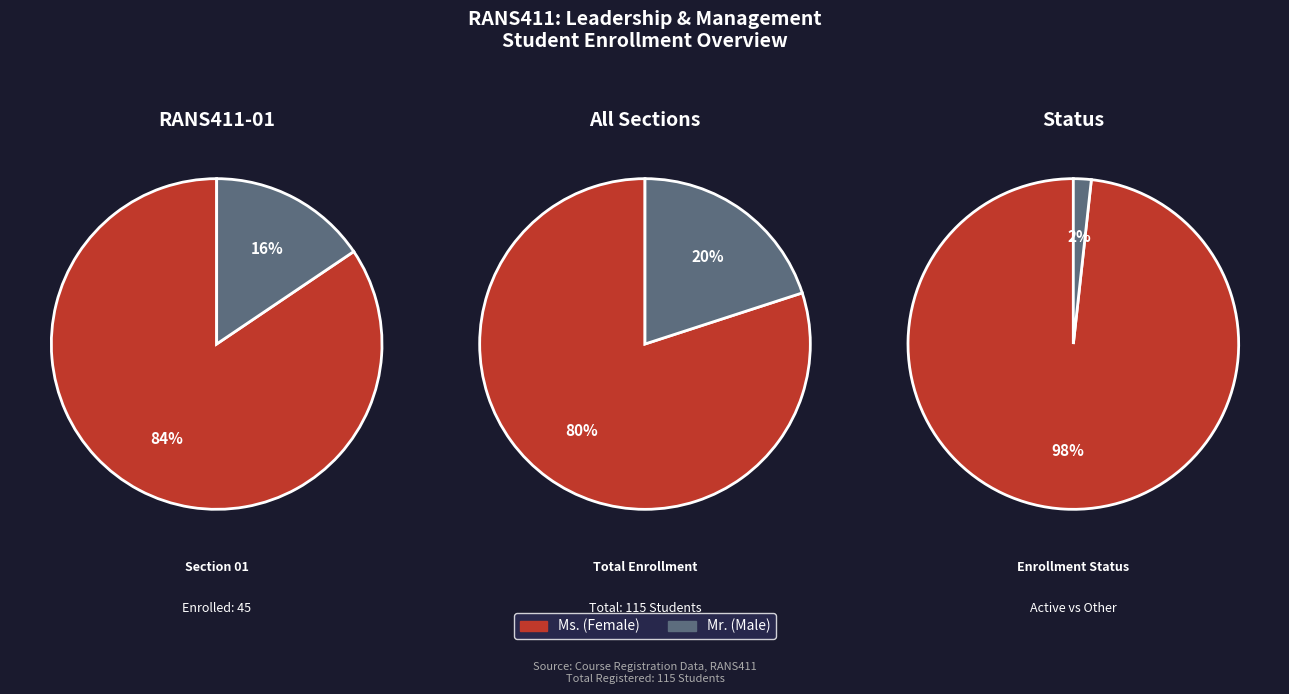

How many segments does this pie chart have?

2